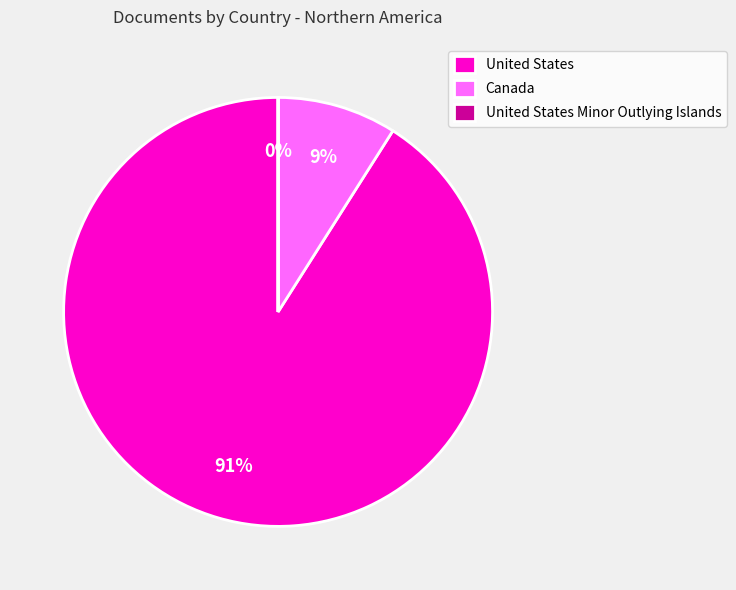

Which slice is the largest?

United States